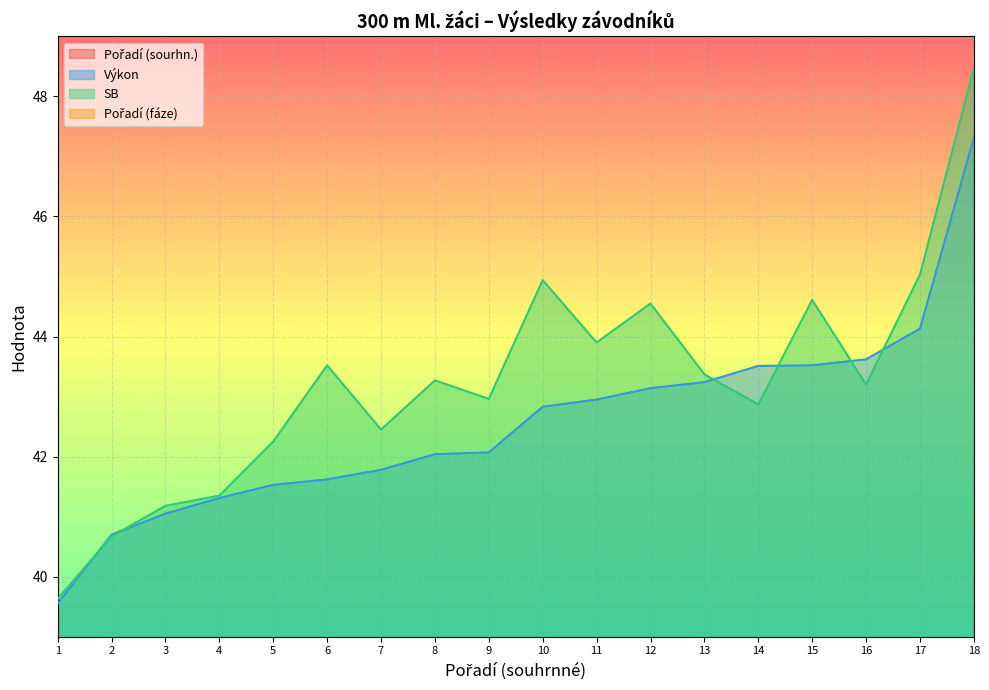

What is the value of the Výkon point at the 13th from the left?

43.2